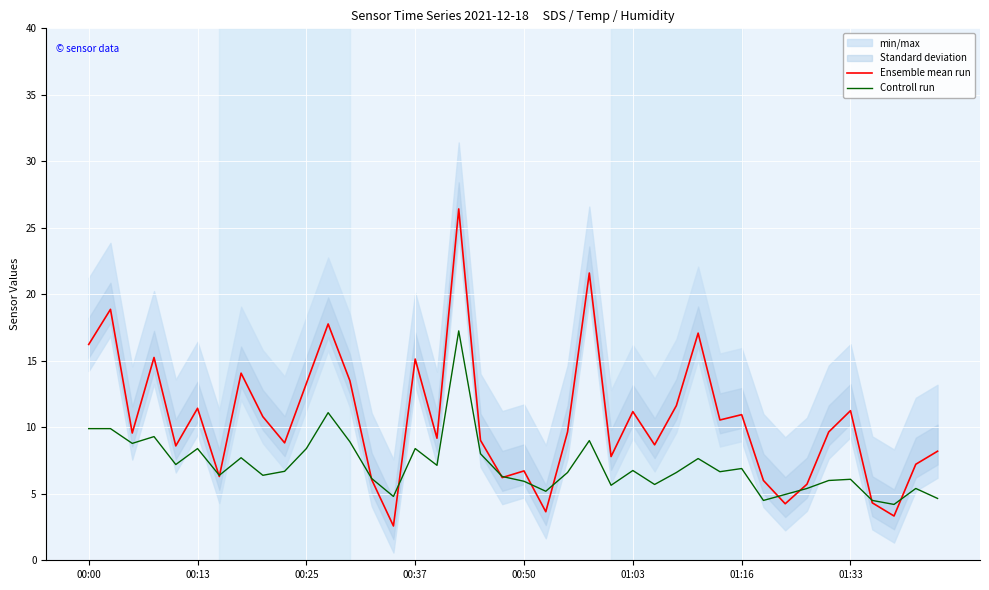

List the series in order of their peak value, highest first.

Ensemble mean run, Controll run